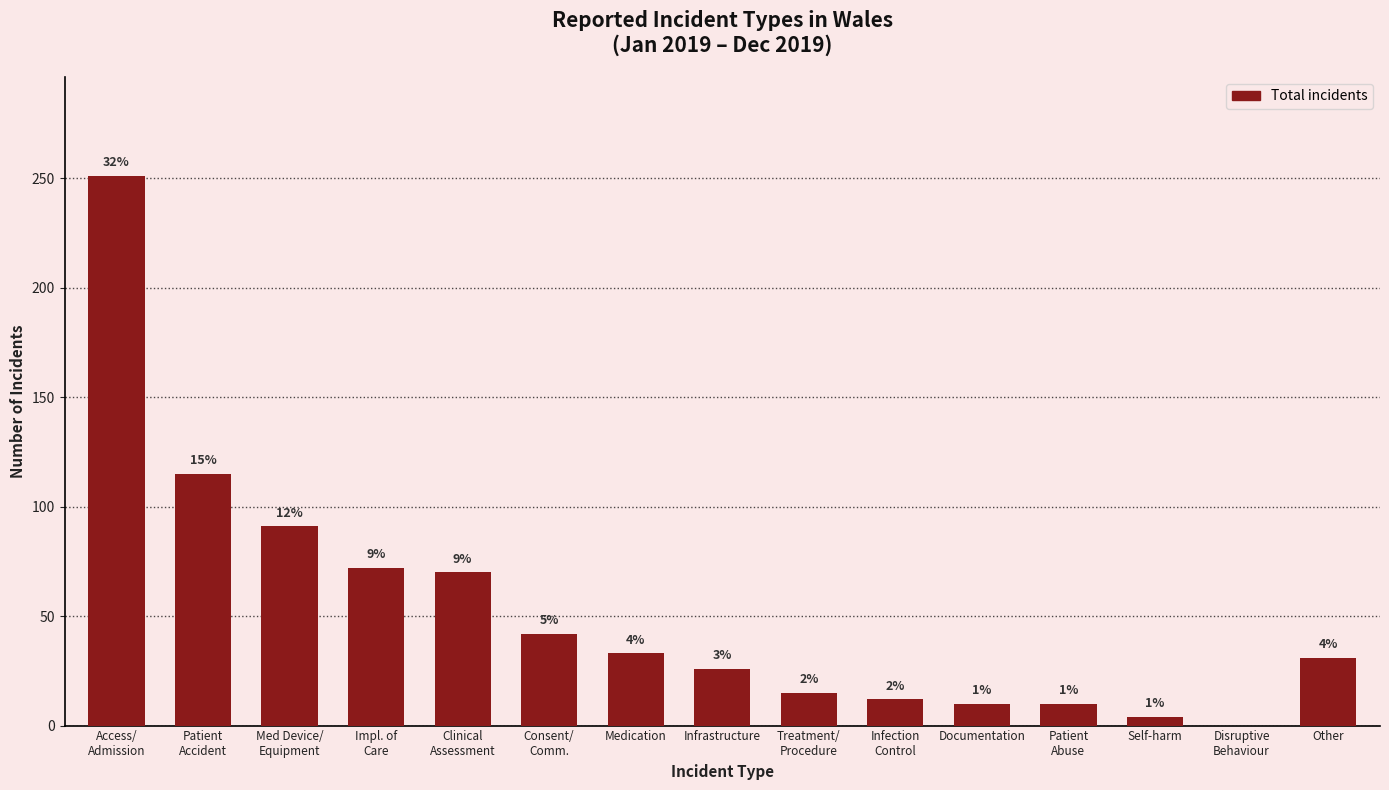

Are the bars horizontal?

No